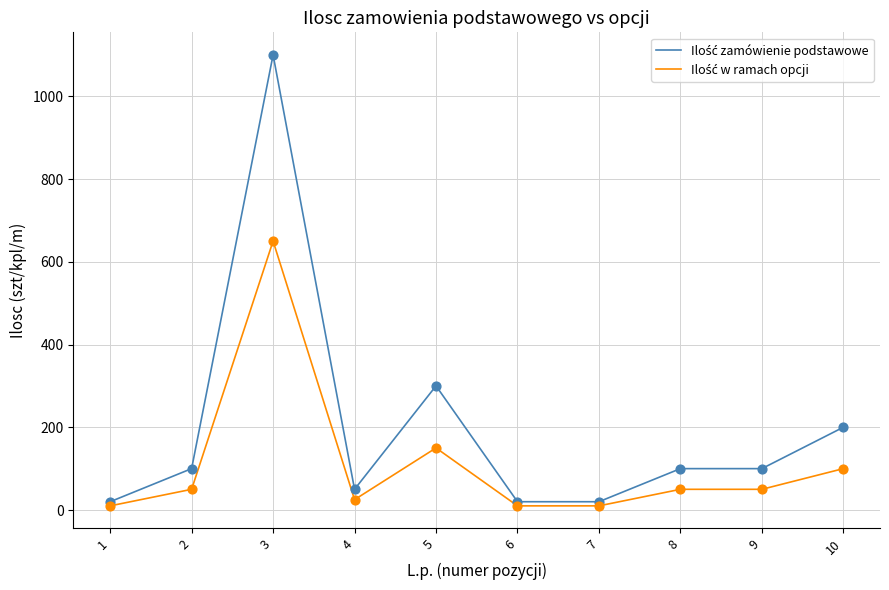

At which category is the sum across all series the highest?

3